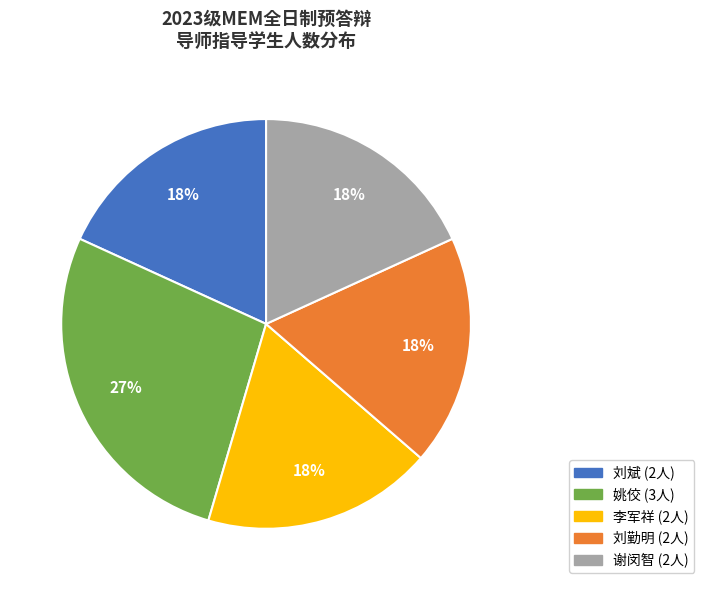

Is there any slice that represents more than half of the pie?

No